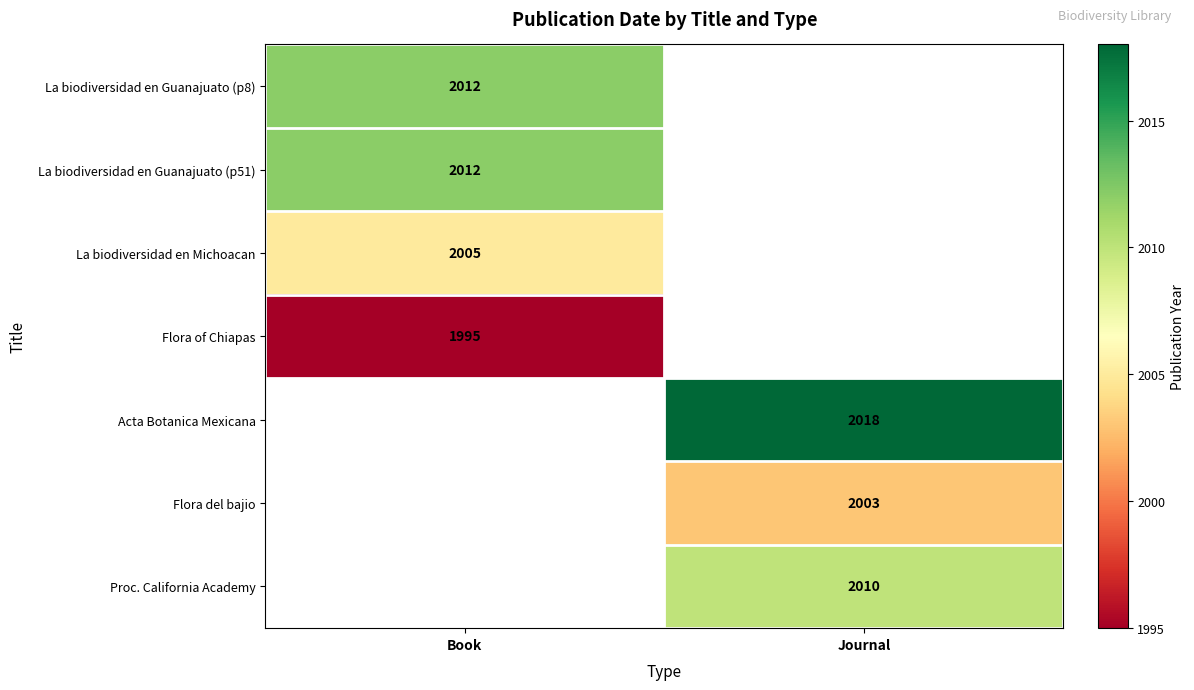

The La biodiversidad en Guanajuato (p8) series shows 2936.4 at Book. True or false?

False